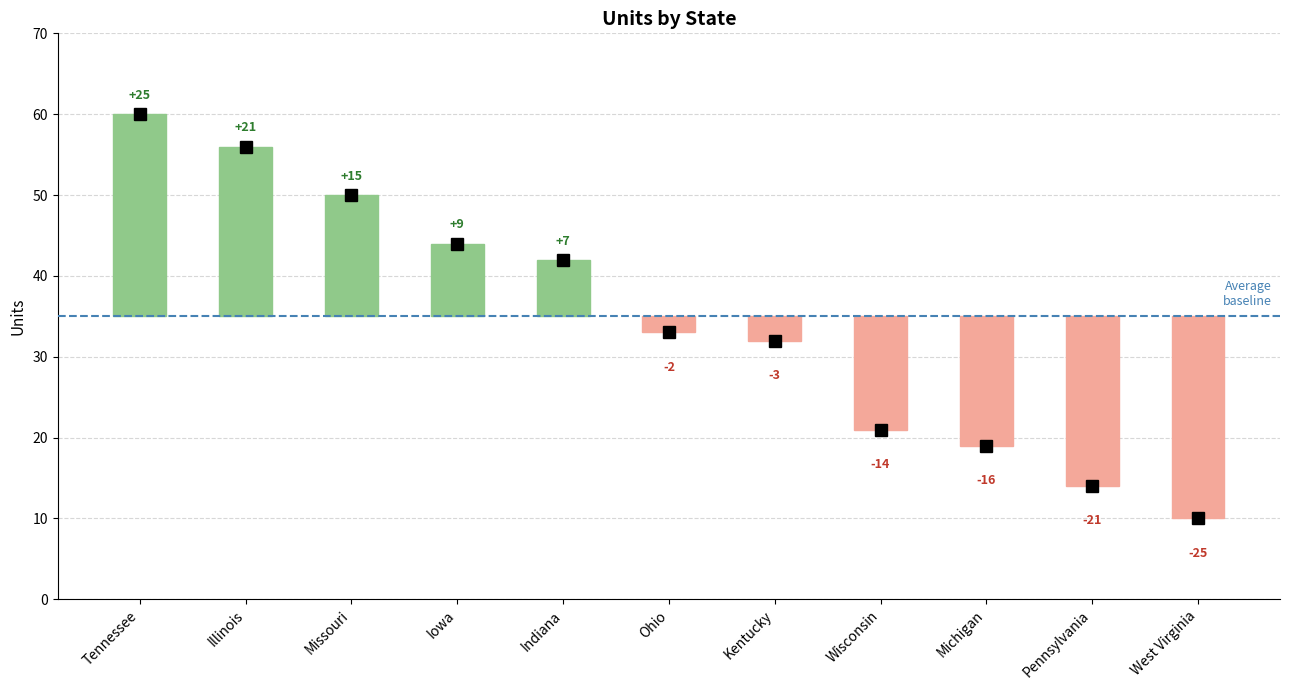

How many values are below 33?

5